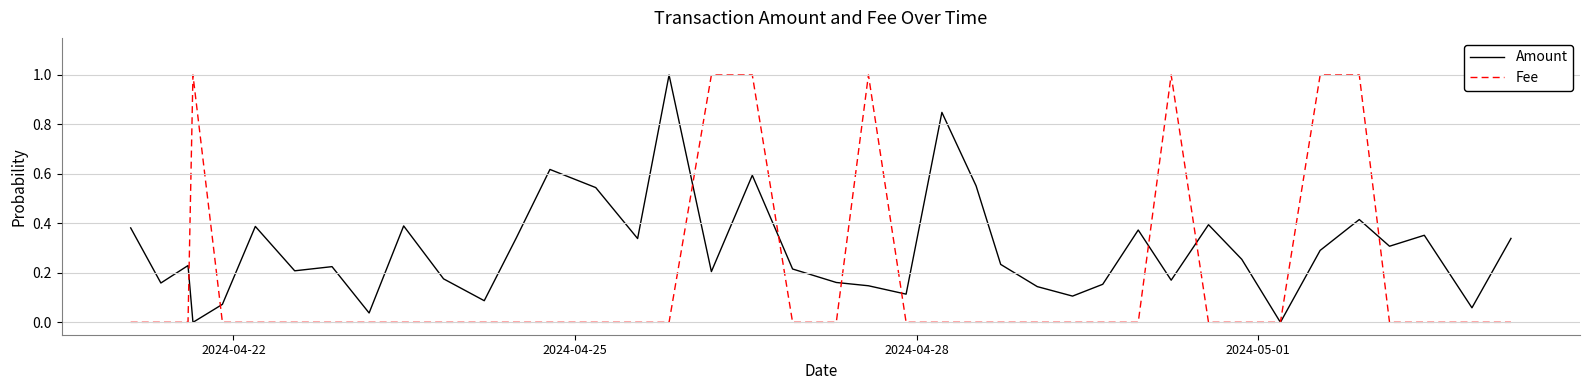

What is the maximum value shown in the chart?

1.0